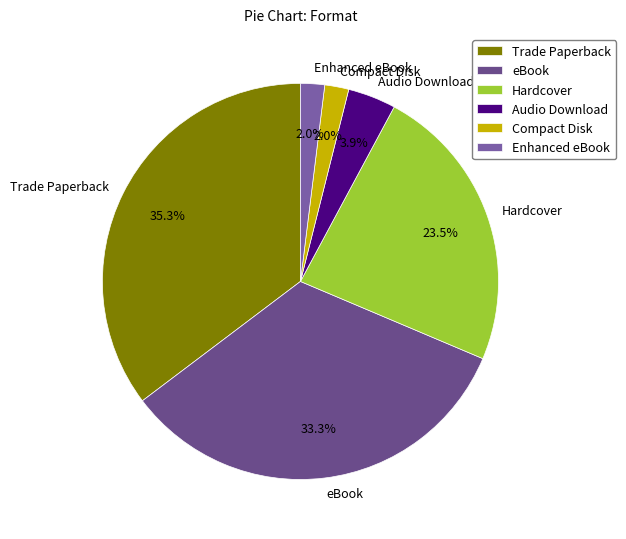

What percentage is the eBook slice, to the nearest percent?

33%